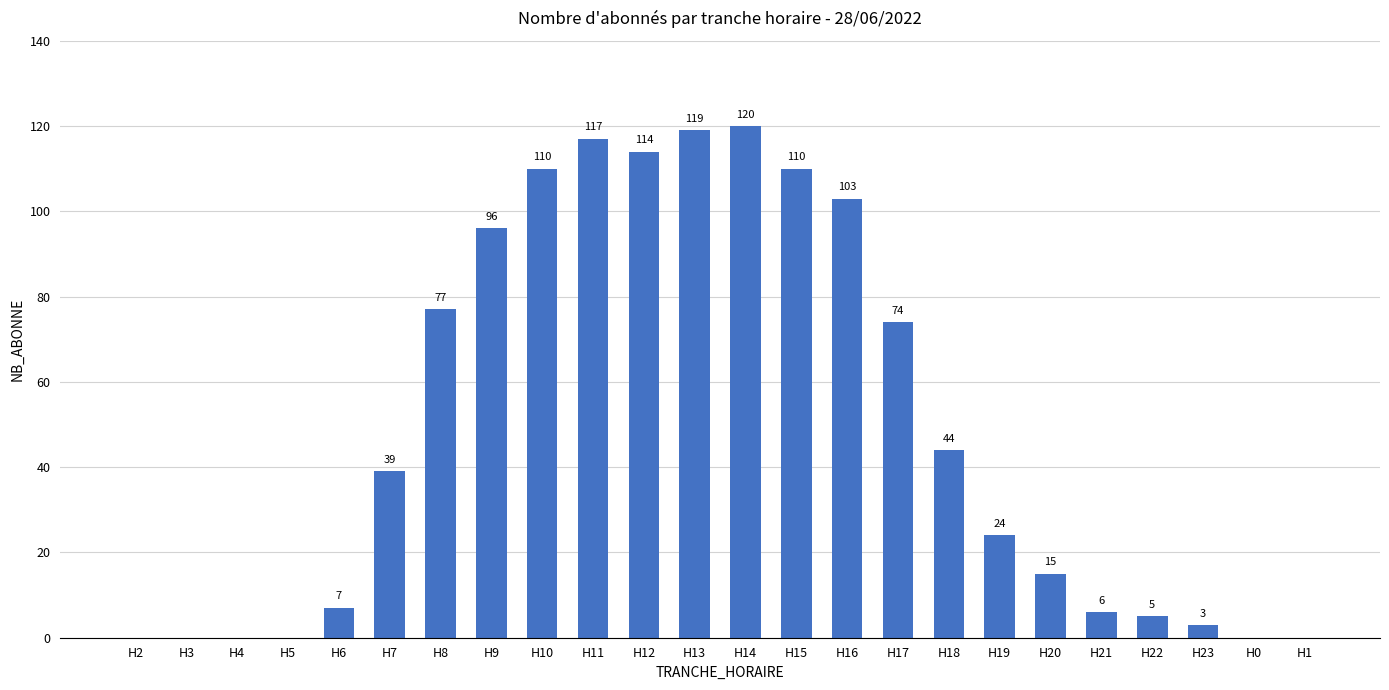

Reading right to left, list all the values displayed in this chart.

H1=0	H0=0	H23=3	H22=5	H21=6	H20=15	H19=24	H18=44	H17=74	H16=103	H15=110	H14=120	H13=119	H12=114	H11=117	H10=110	H9=96	H8=77	H7=39	H6=7	H5=0	H4=0	H3=0	H2=0